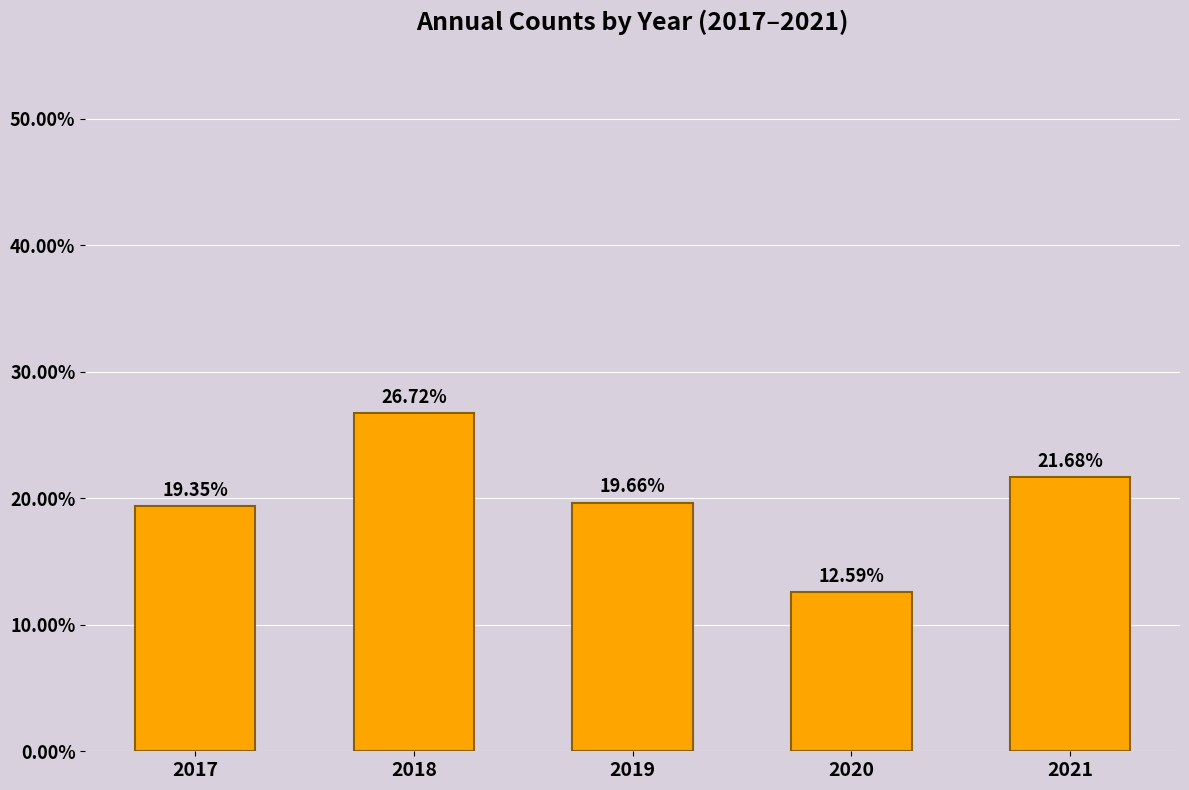

What is the greatest value displayed?

26.7